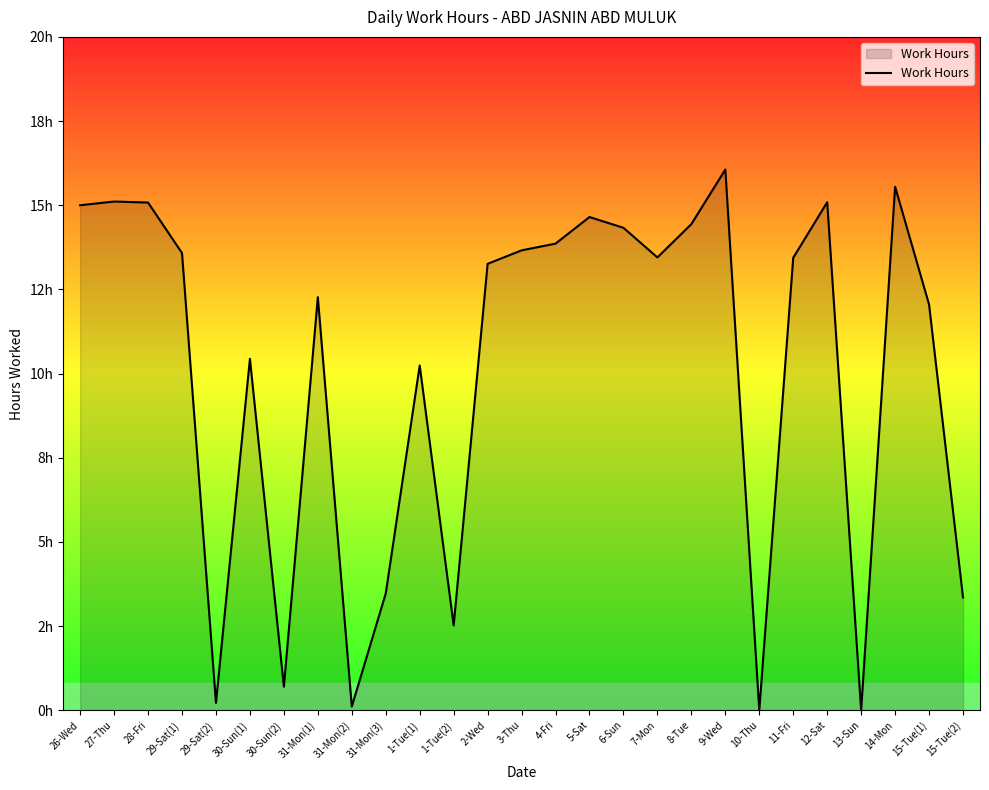

Is this an area chart (filled region under the line)?

Yes